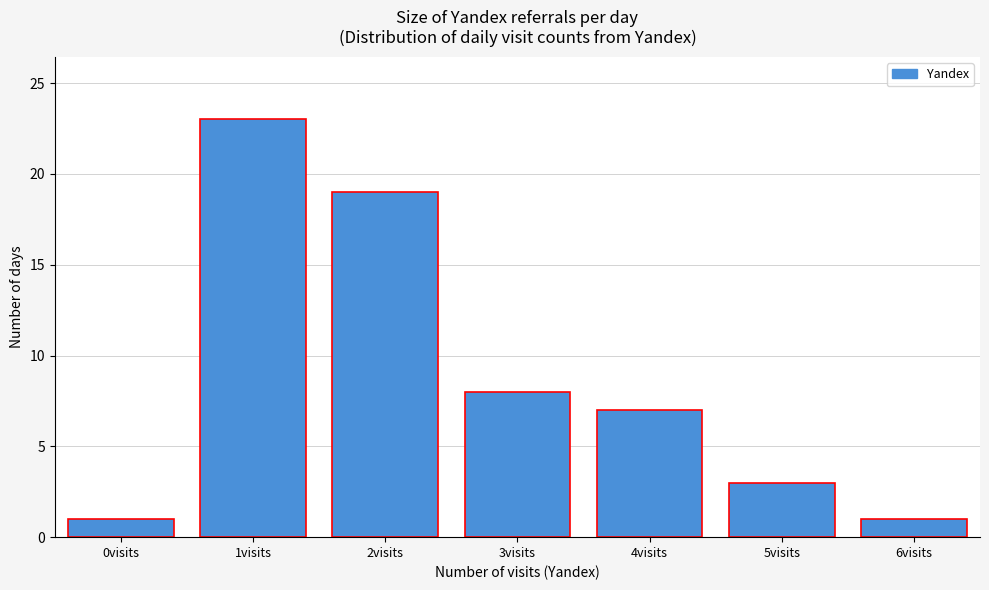

Reading right to left, transcribe all the data shown in this chart.

6visits=1	5visits=3	4visits=7	3visits=8	2visits=19	1visits=23	0visits=1